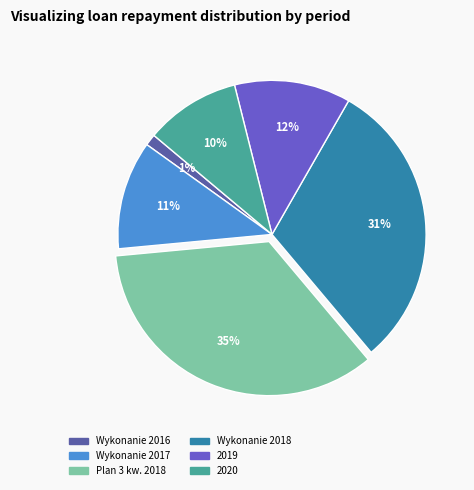

To the nearest percent, what is the average slice percentage?

17%